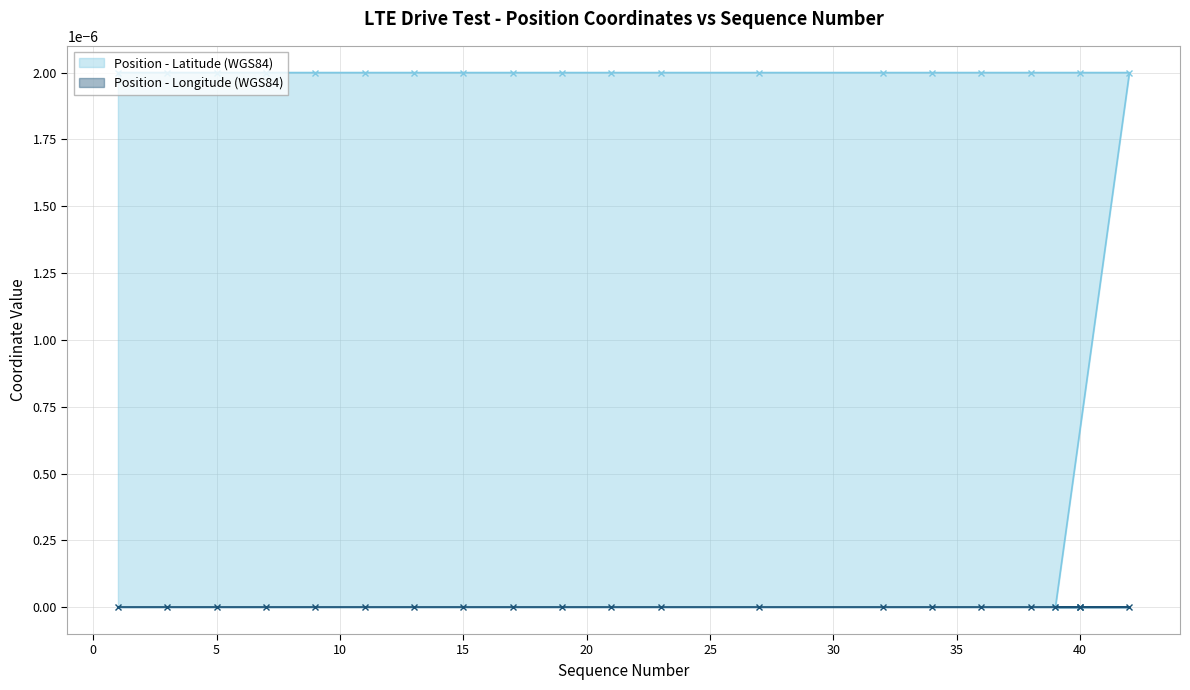

Rank the categories by value from lowest to highest.

39, 40, 1, 3, 5, 7, 9, 11, 13, 15, 17, 19, 21, 23, 27, 32, 34, 36, 38, 40, 42